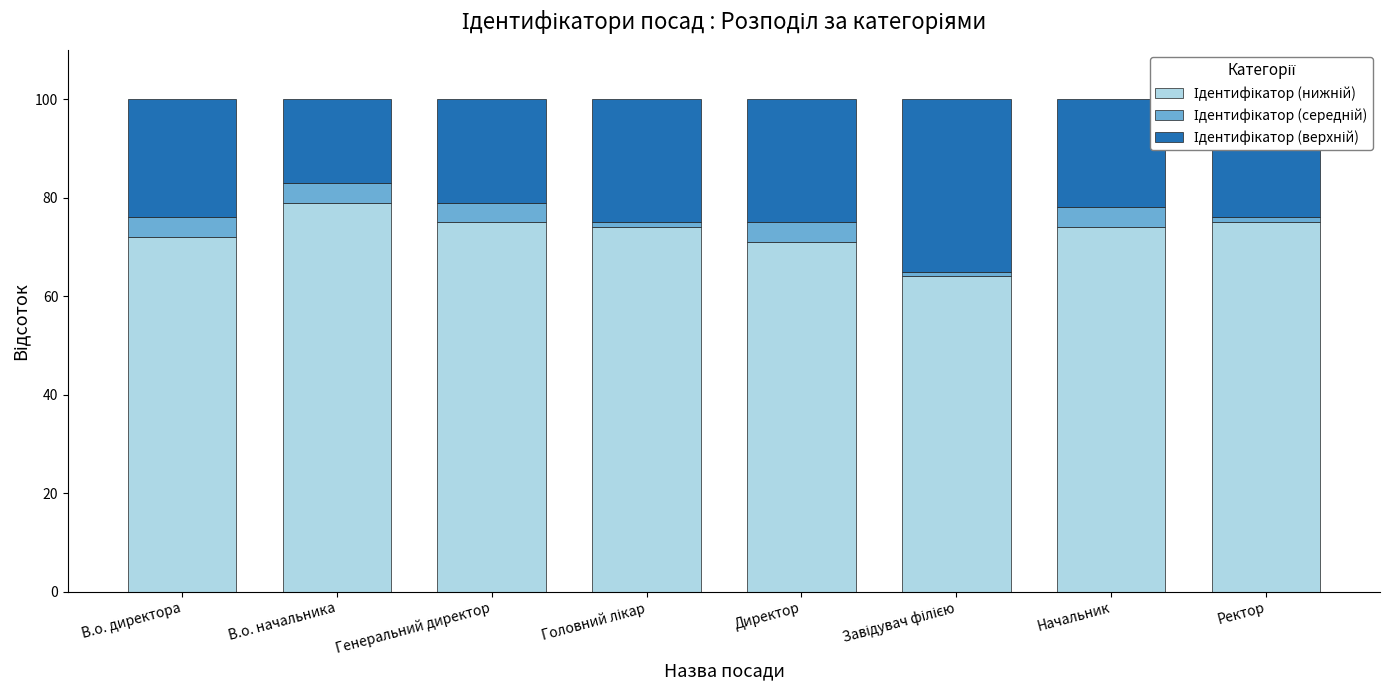

What is the total value across all series at Генеральний директор?

100